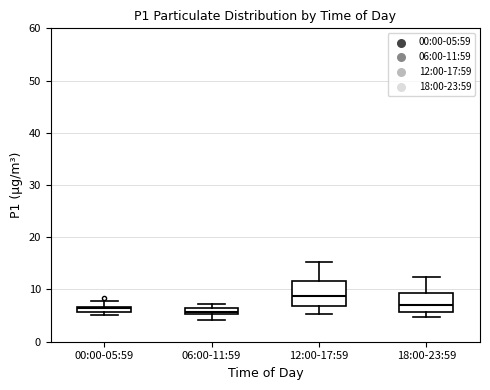

Comparing the boxes themselves (not the whiskers), which one is the tallest?

12:00-17:59